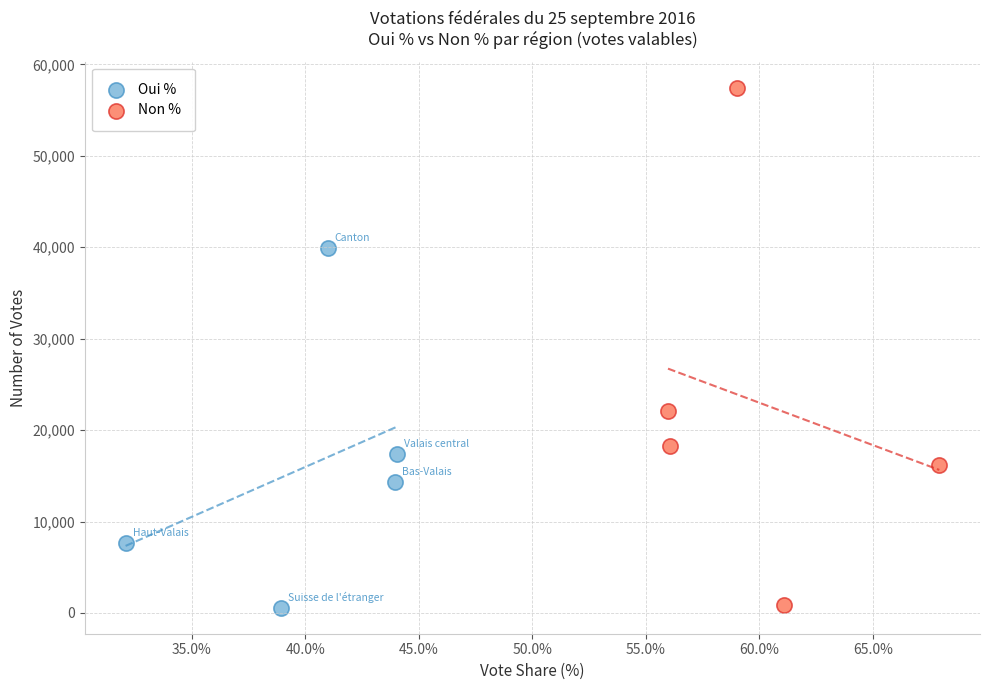

Which series contains the highest Y value?

Non %